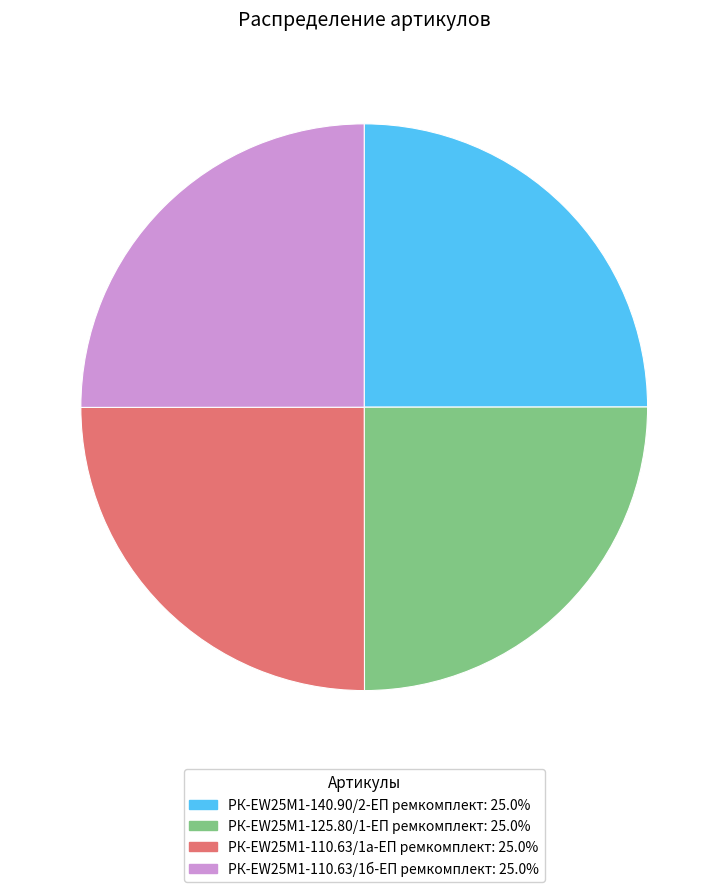

What is the ratio of the value at РК-EW25M1-110.63/1б-ЕП ремкомплект: 25.0% to the value at РК-EW25M1-125.80/1-ЕП ремкомплект: 25.0%?

1.0